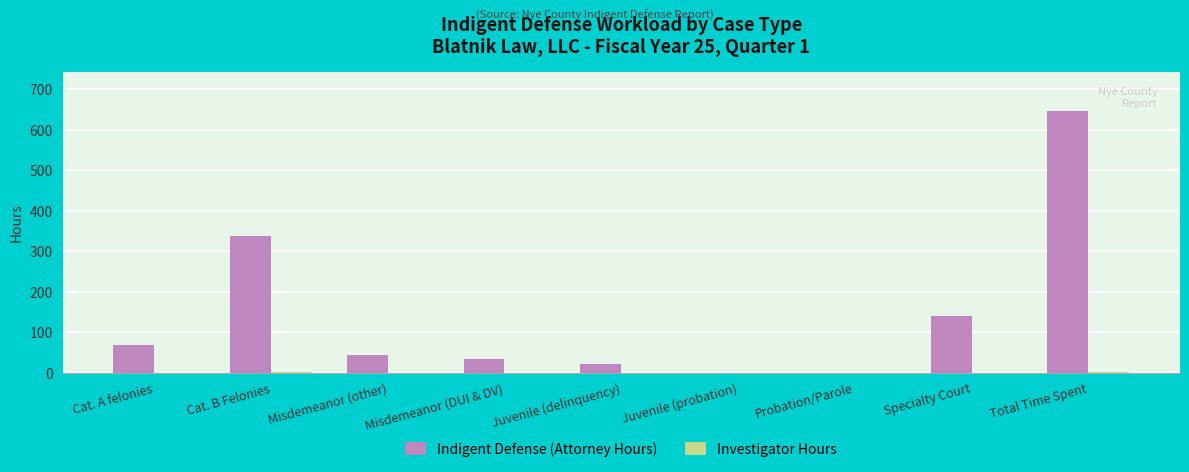

Which series has the largest range (max minus min)?

Indigent Defense (Attorney Hours)